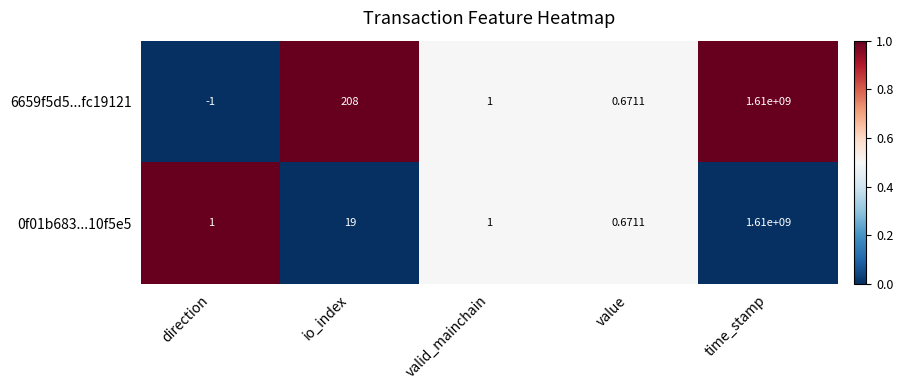

At which category does the chart reach its peak across all series?

time_stamp